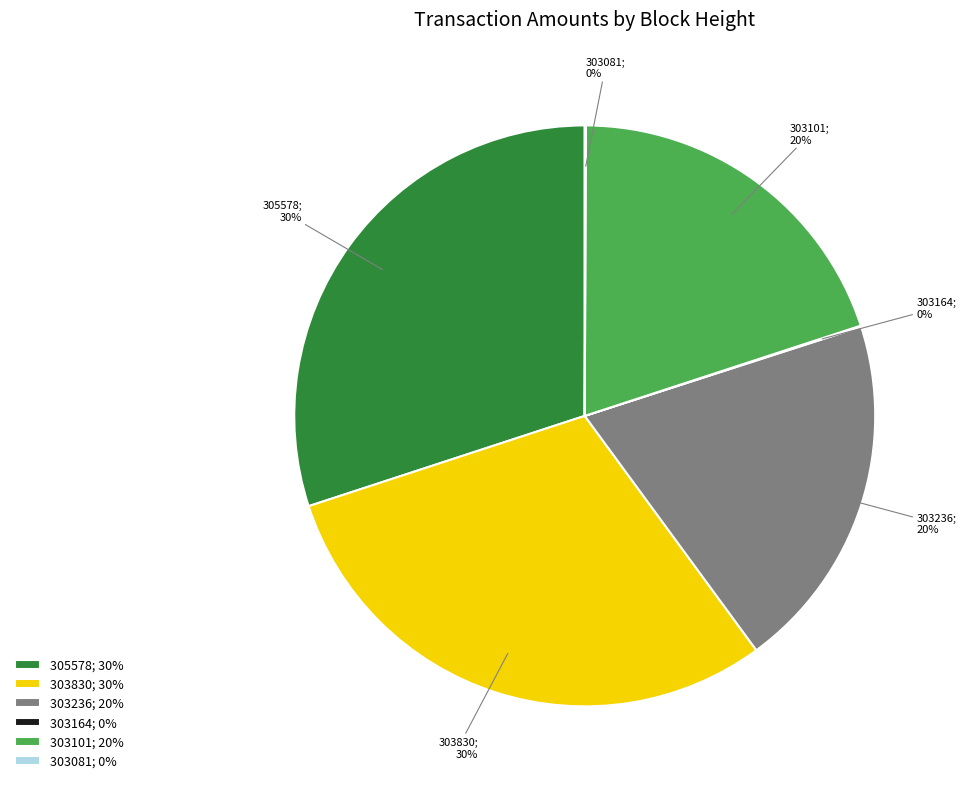

Does 303830; 30% represent more than half of the total?

No